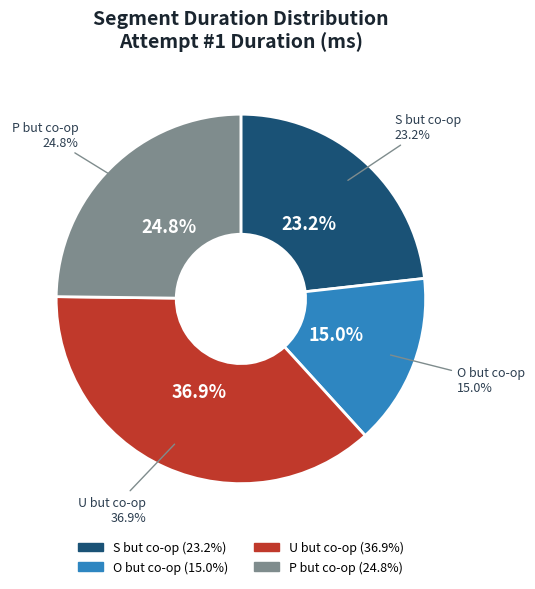

Count the number of slices in the pie.

4